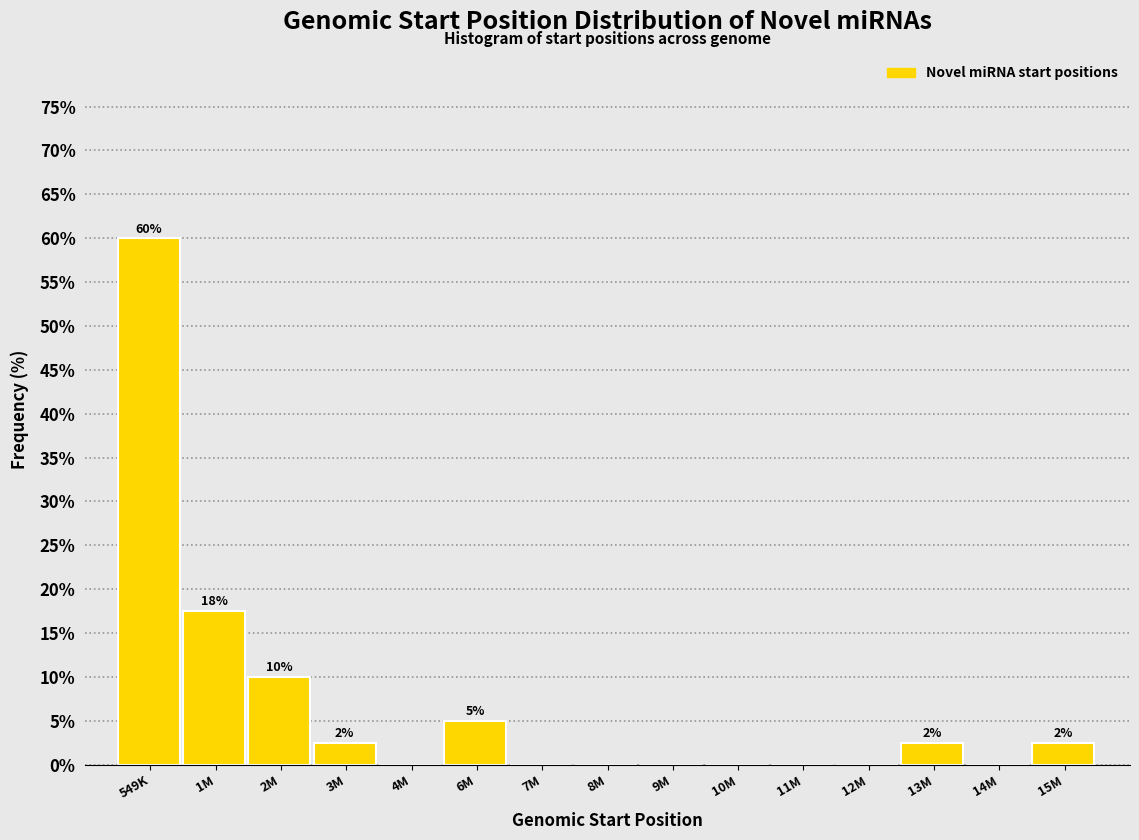

Reading left to right, what are all the values shown in this chart?

549K=60.0	1M=17.5	2M=10.0	3M=2.5	4M=0.0	6M=5.0	7M=0.0	8M=0.0	9M=0.0	10M=0.0	11M=0.0	12M=0.0	13M=2.5	14M=0.0	15M=2.5